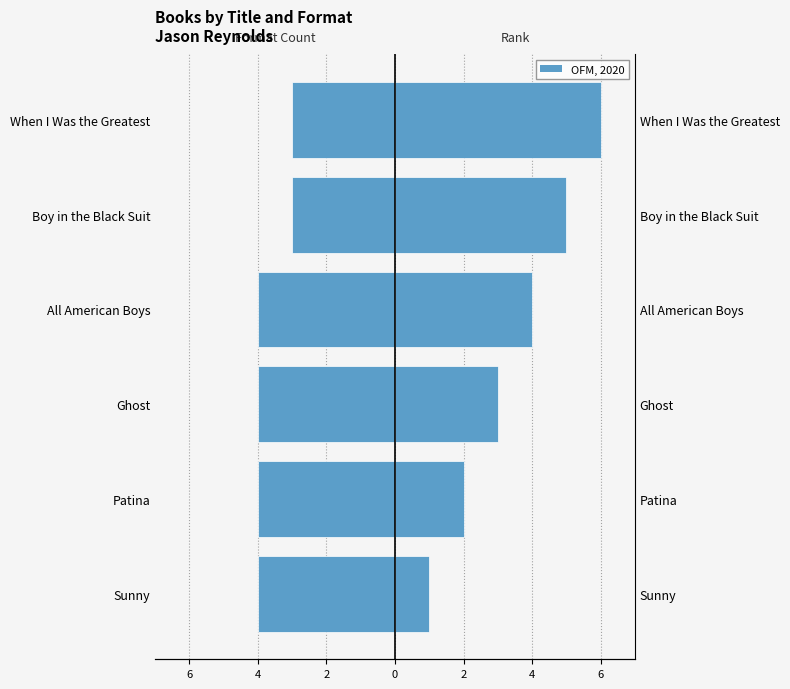

Reading left to right, list all the values displayed in this chart.

Format Count (left): -4	-4	-4	-4	-3	-3
OFM, 2020: 1	2	3	4	5	6